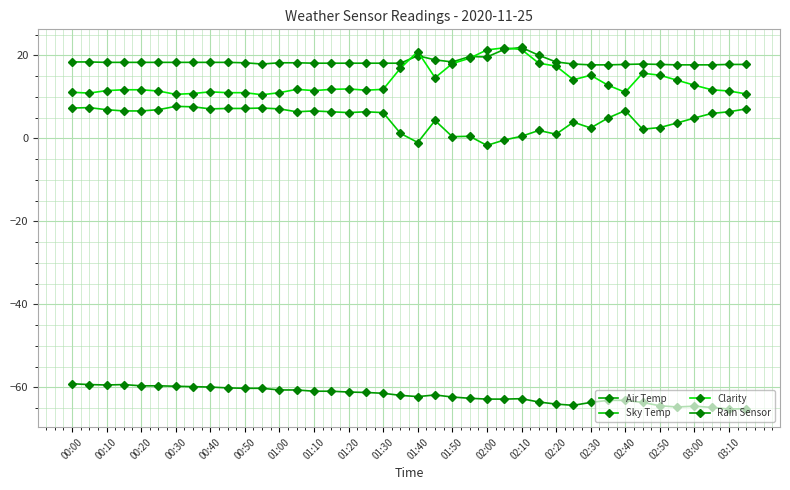

How many lines are shown in the chart?

4